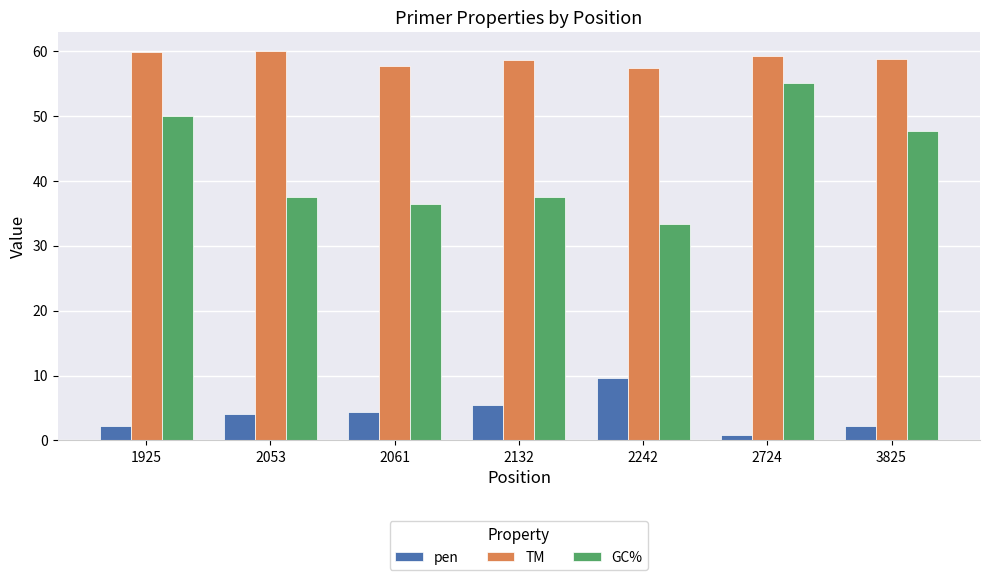

At how many categories does at least one series exceed 3?

7